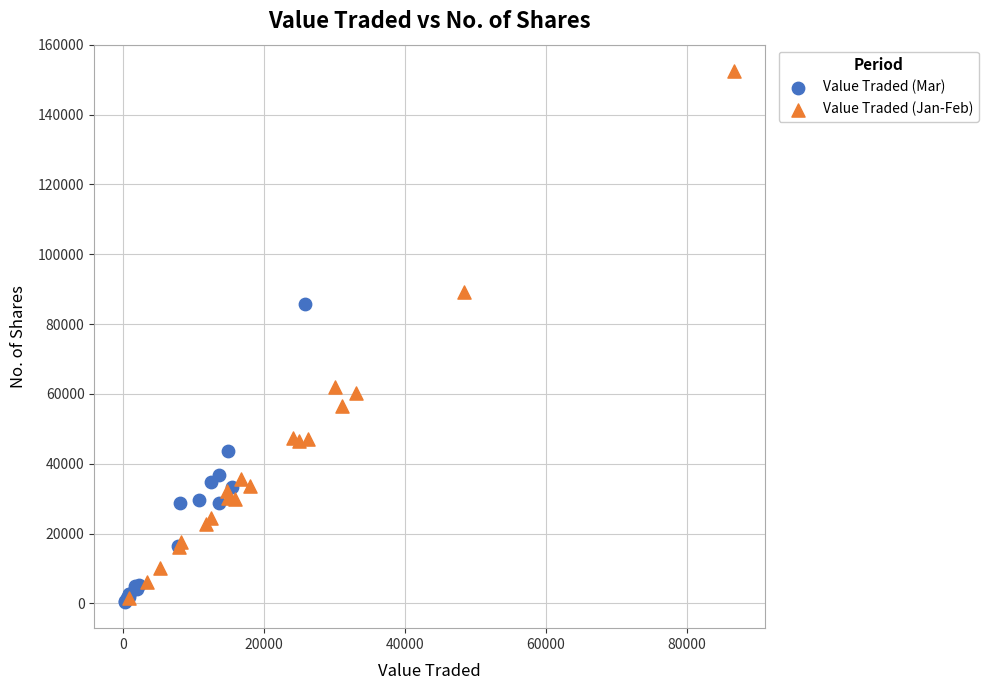

Which series reaches the maximum Y coordinate?

Value Traded (Jan-Feb)